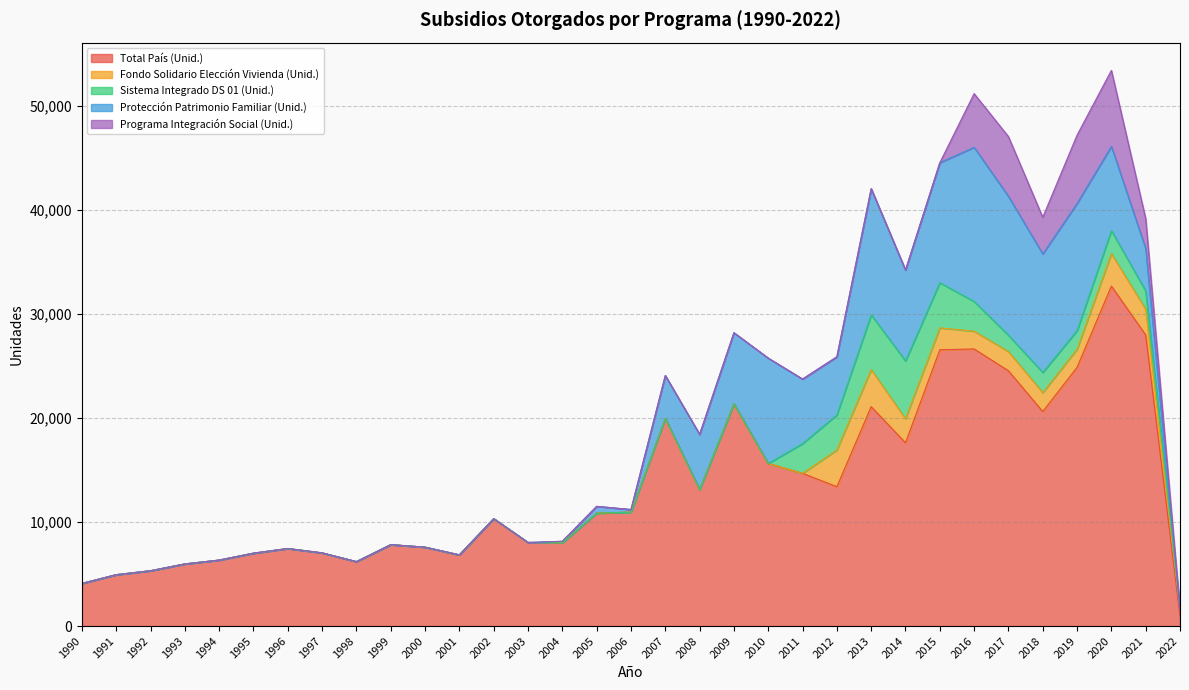

At which category is the sum across all series the highest?

2020